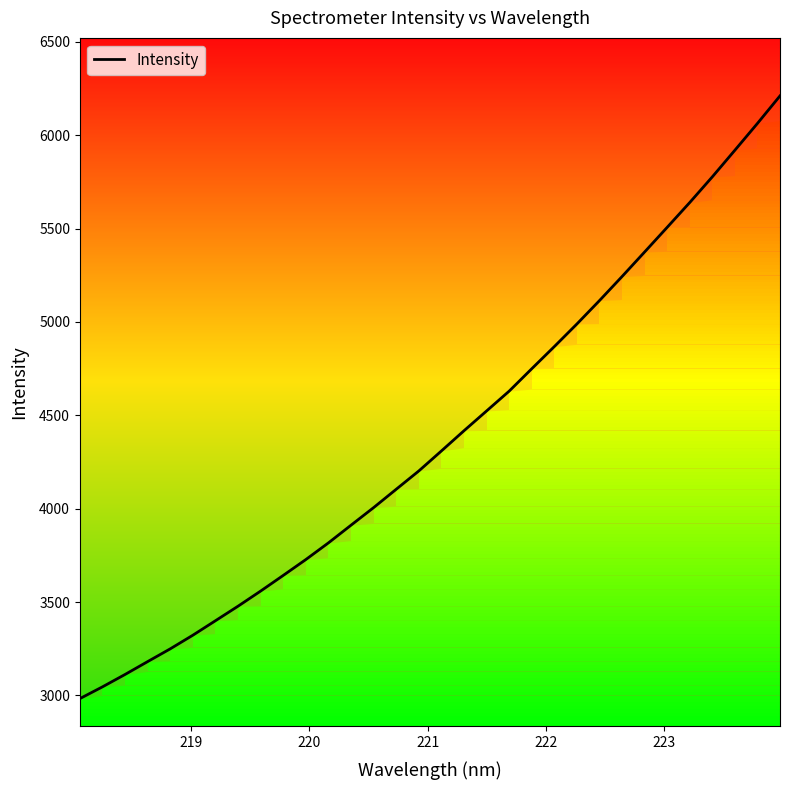

What is the difference between the second highest and minimum values?

3080.8